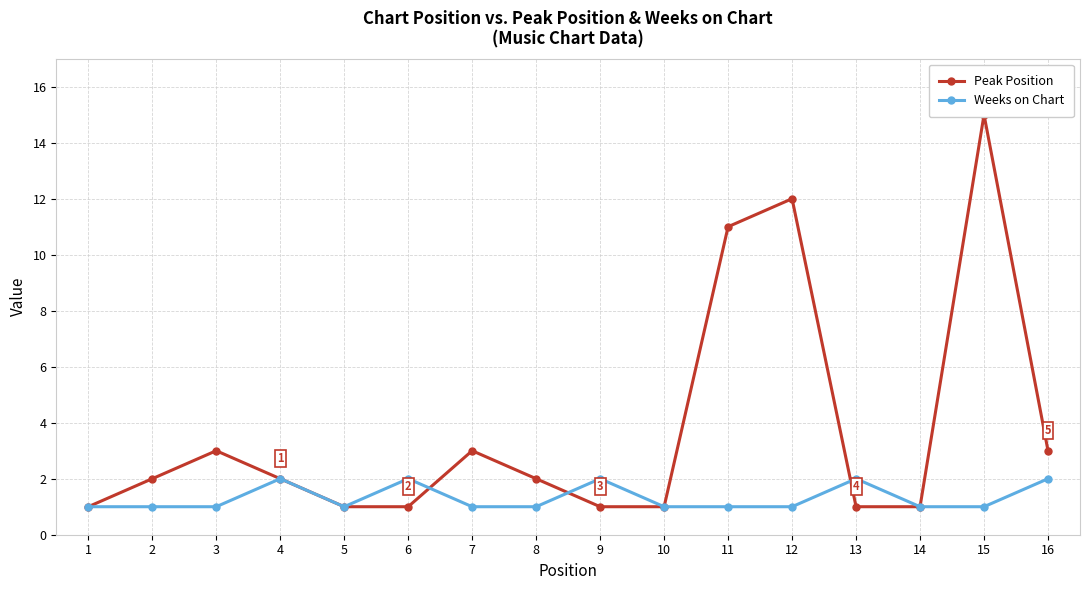

Reading left to right, list all the values displayed in this chart.

Peak Position: 1	2	3	2	1	1	3	2	1	1	11	12	1	1	15	3
Weeks on Chart: 1	1	1	2	1	2	1	1	2	1	1	1	2	1	1	2